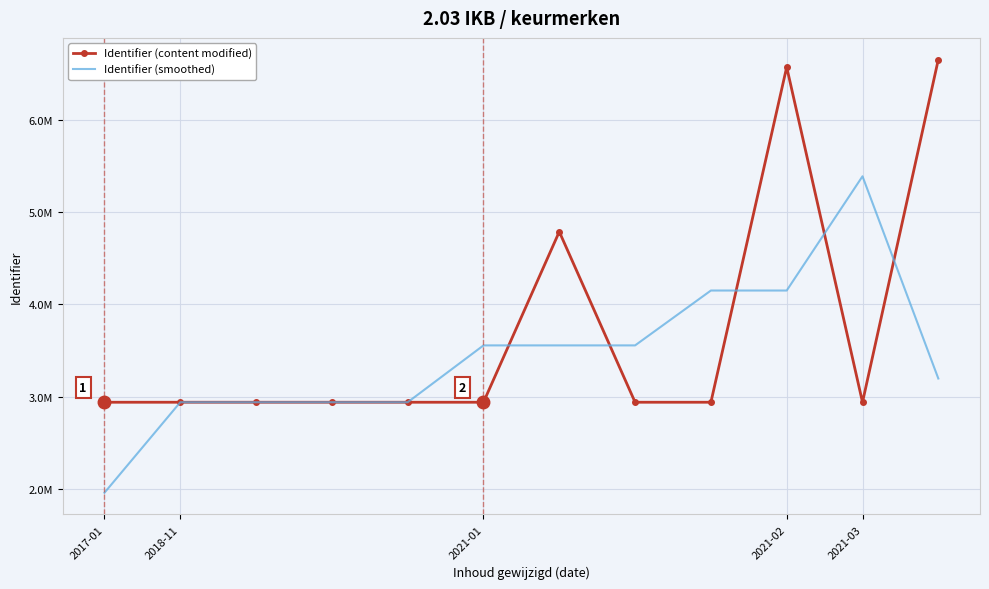

Which series has the largest range (max minus min)?

Identifier (content modified)